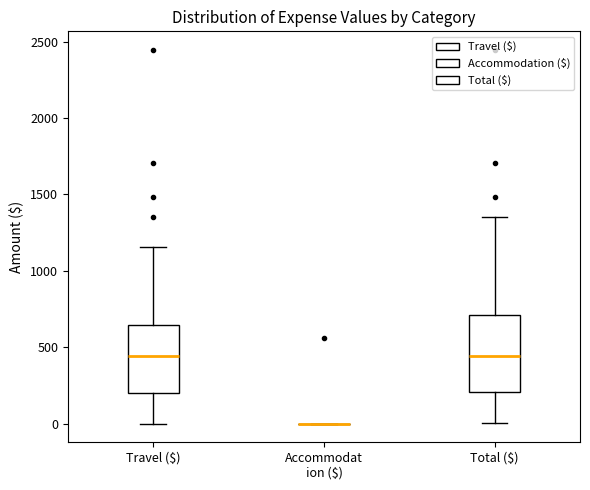

Which box is the tallest, from its lower edge to its upper edge?

Total ($)